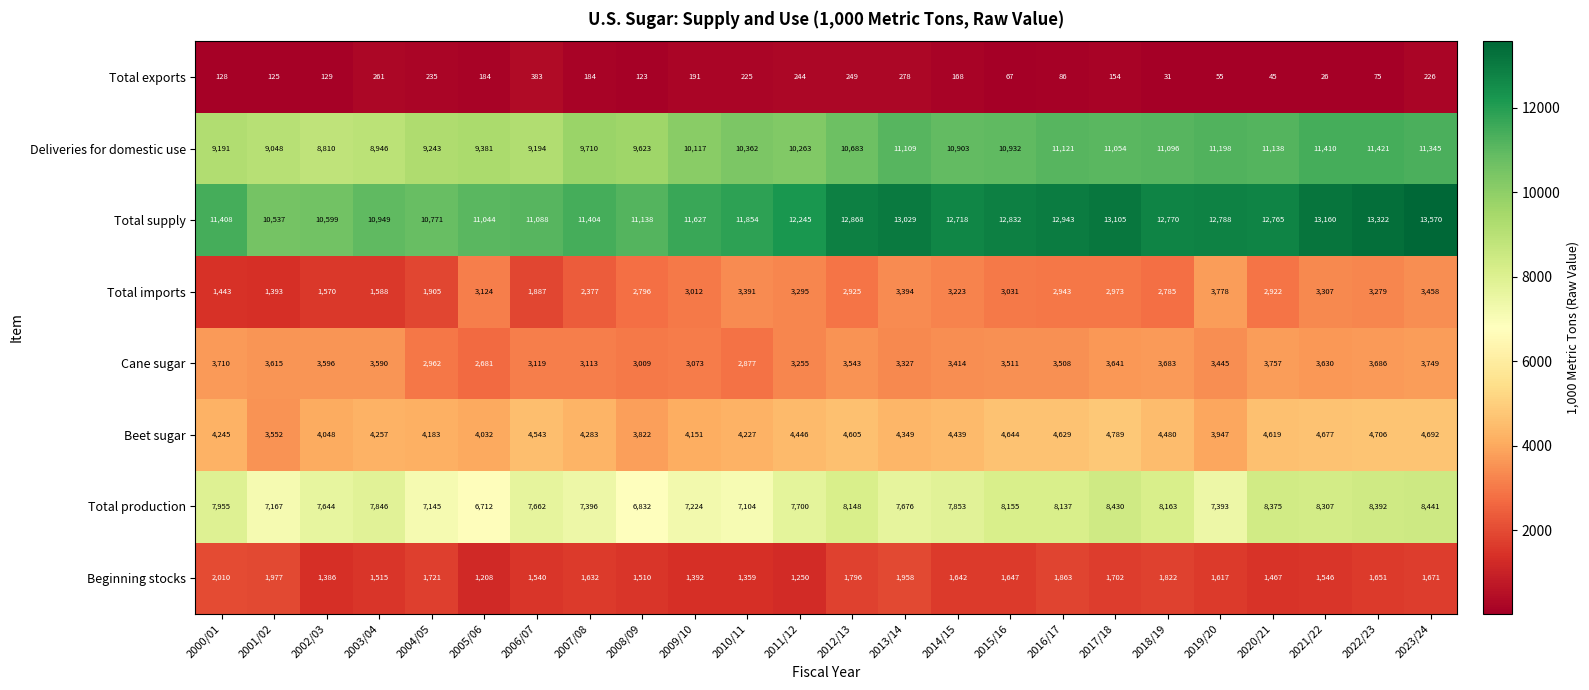

At which label does Total supply first exceed 12718?

2012/13